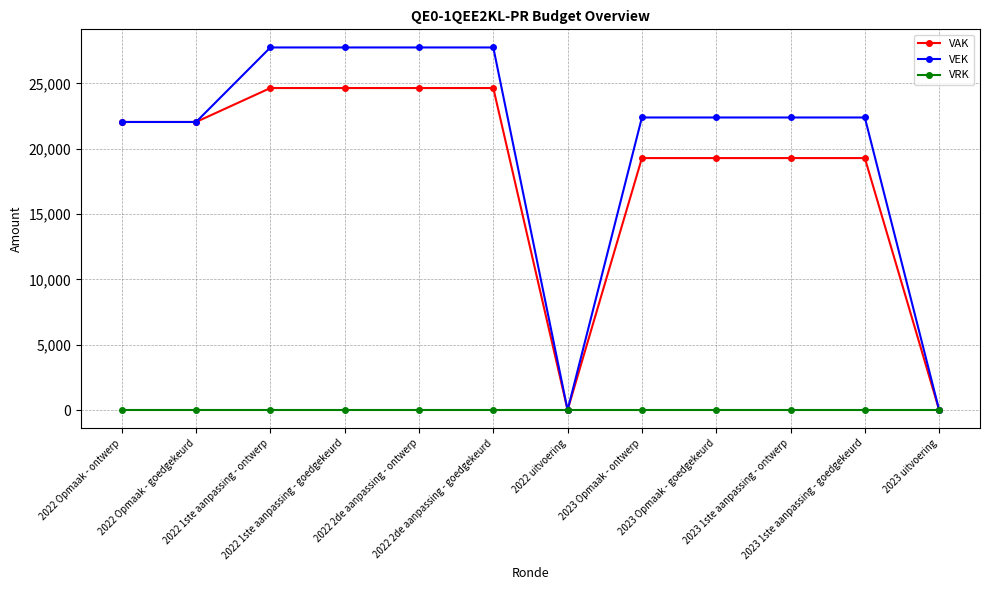

What is the sum of all VEK values?

244584